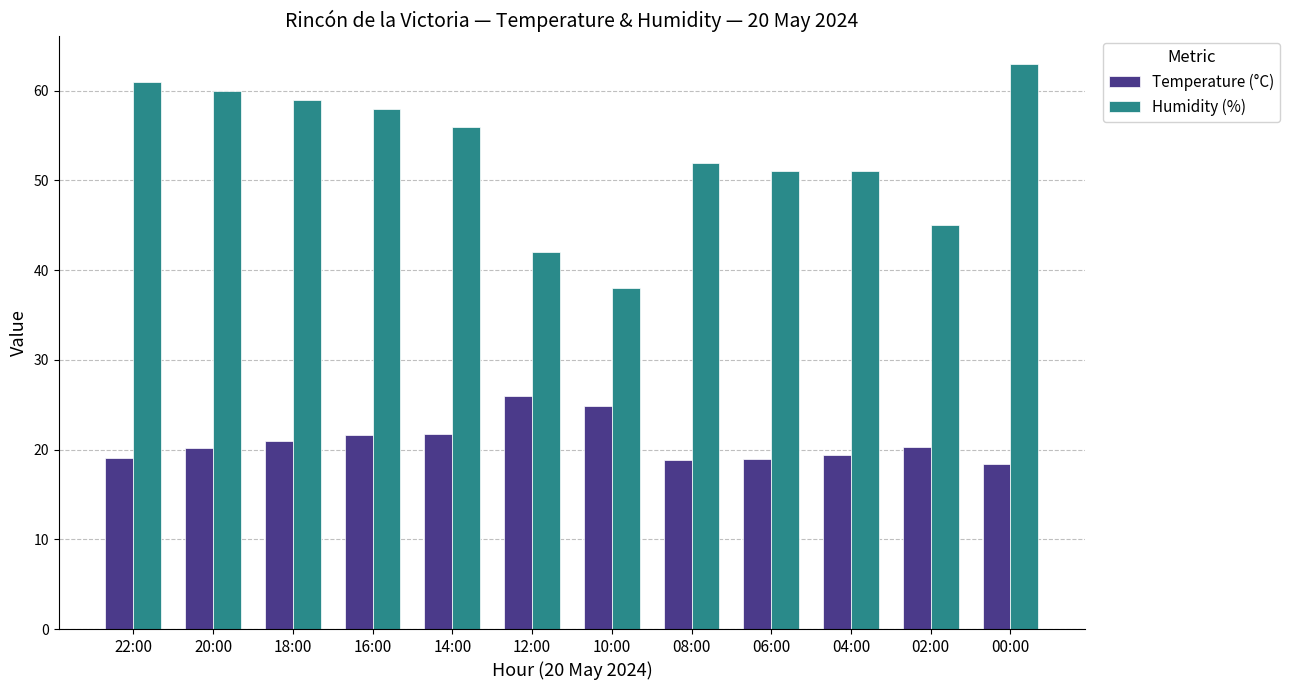

The value of Temperature (°C) at 00:00 is 18.4. True or false?

True